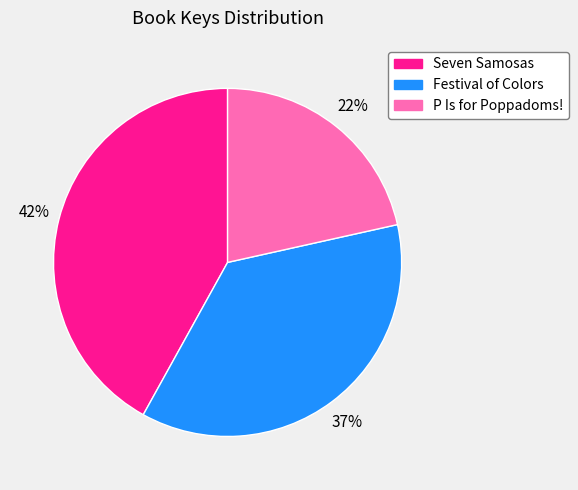

What is the ratio of the value at Festival of Colors to the value at P Is for Poppadoms!?

1.7